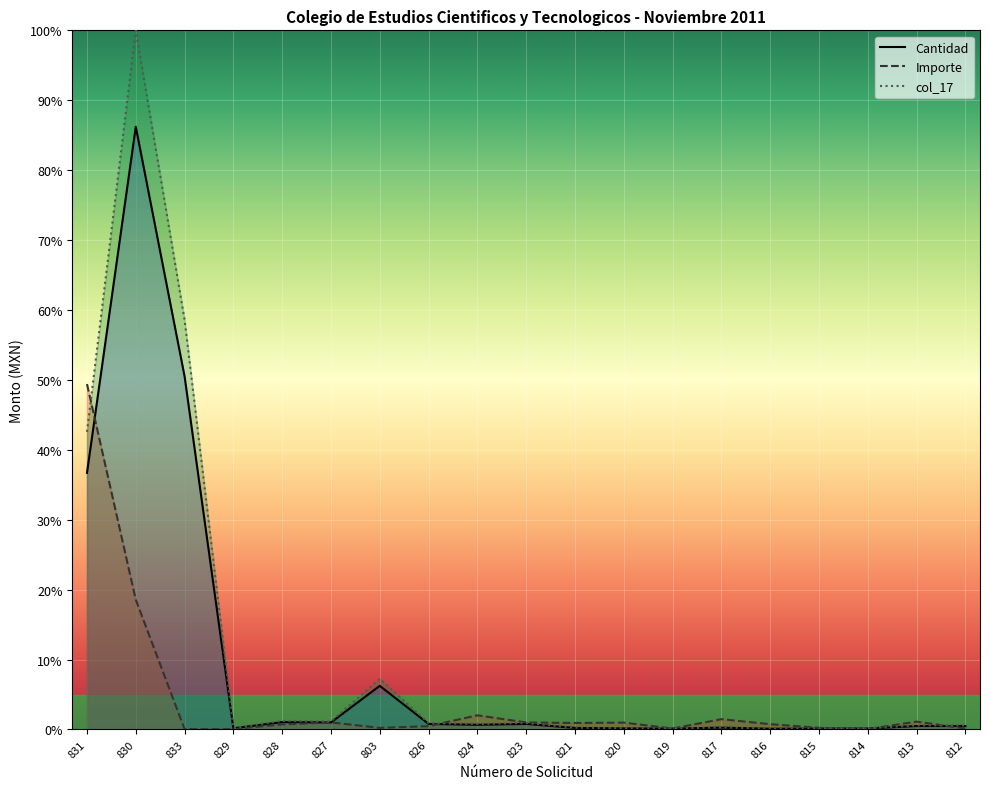

True or false: Importe and col_17 intersect in this chart.

True